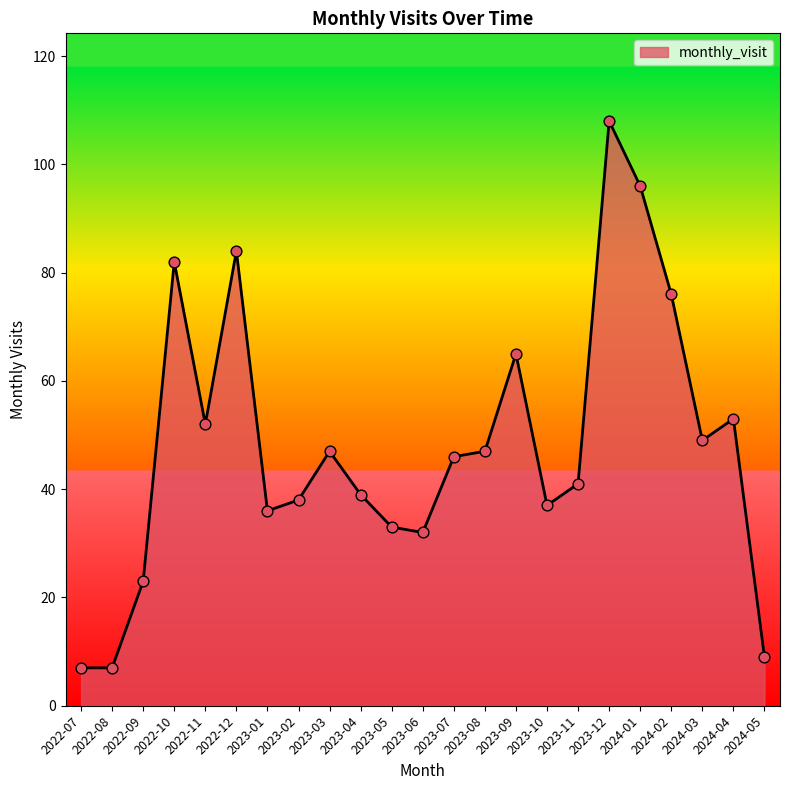

Between 2023-05 and 2023-10, which is larger?

2023-10